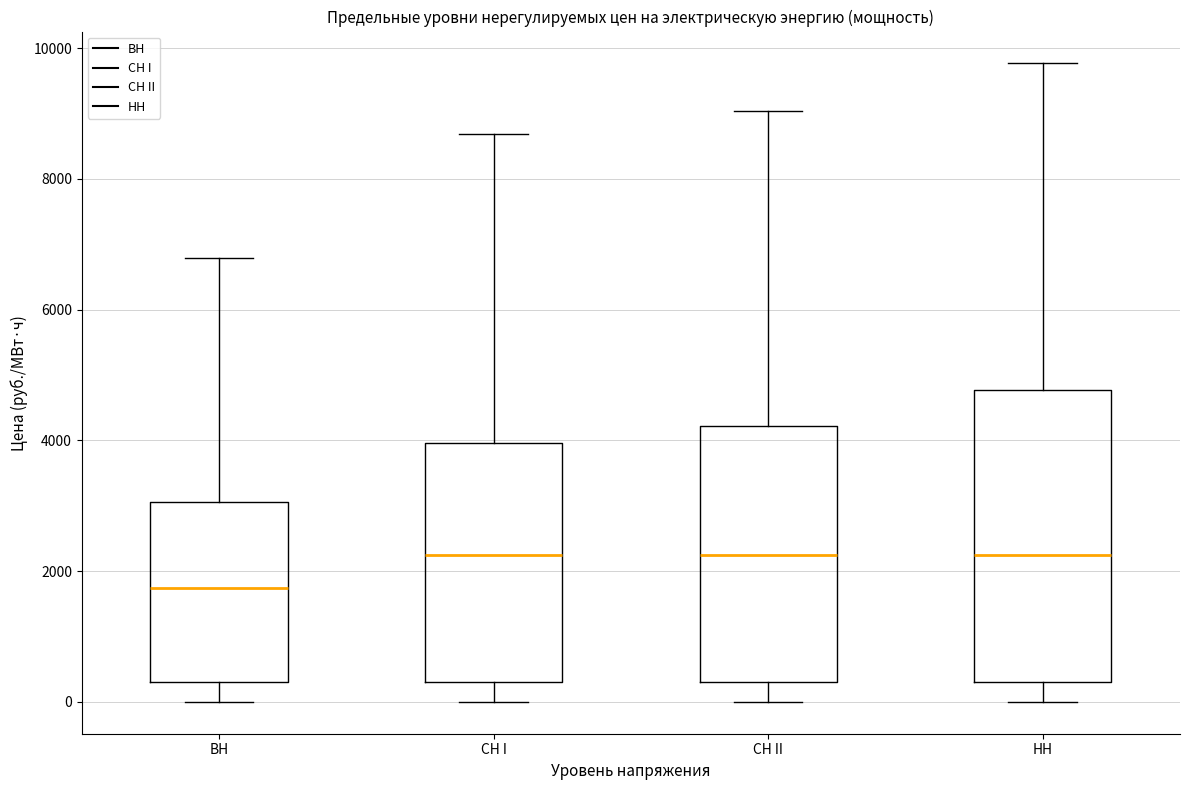

Reading left to right, read every box against the y-axis: the position of its median line, the range the box covers, and the ends of its whiskers. The values are not printed on the chart, so give them approximately, as read against the axis.

BH: median 1800, box 200 to 3000, whiskers 0 to 6800
CH I: median 2200, box 200 to 4000, whiskers 0 to 8600
CH II: median 2200, box 200 to 4200, whiskers 0 to 9000
HH: median 2200, box 200 to 4800, whiskers 0 to 9800